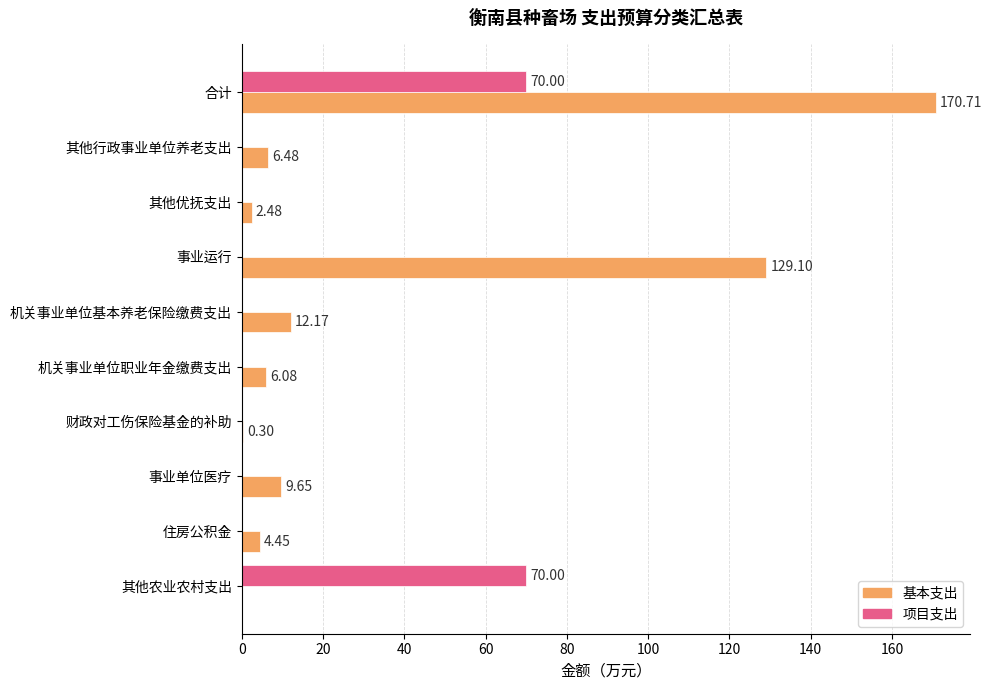

Which label corresponds to the largest value in the chart?

合计